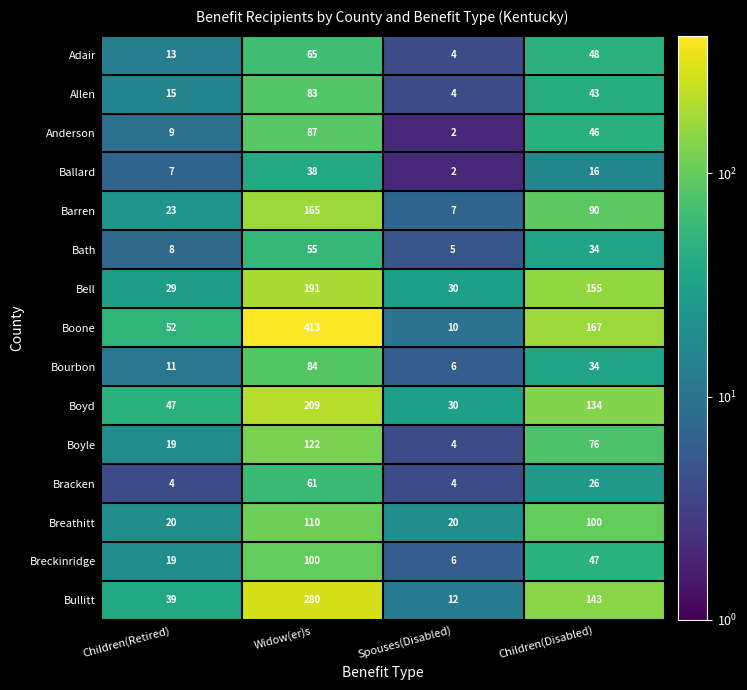

Which category has the highest value across all series?

Widow(er)s